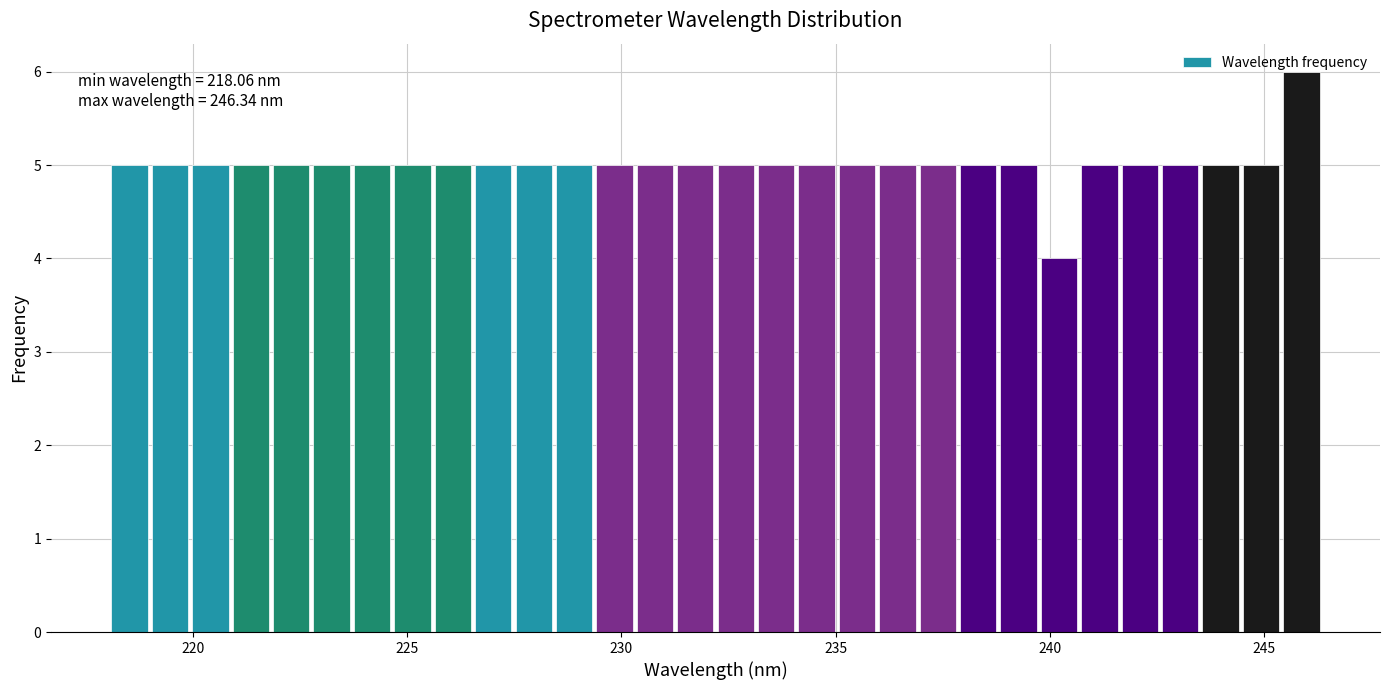

Around what value on the x-axis is the tallest bar? Give the approximate position of its centre, as read against the axis.

246.0